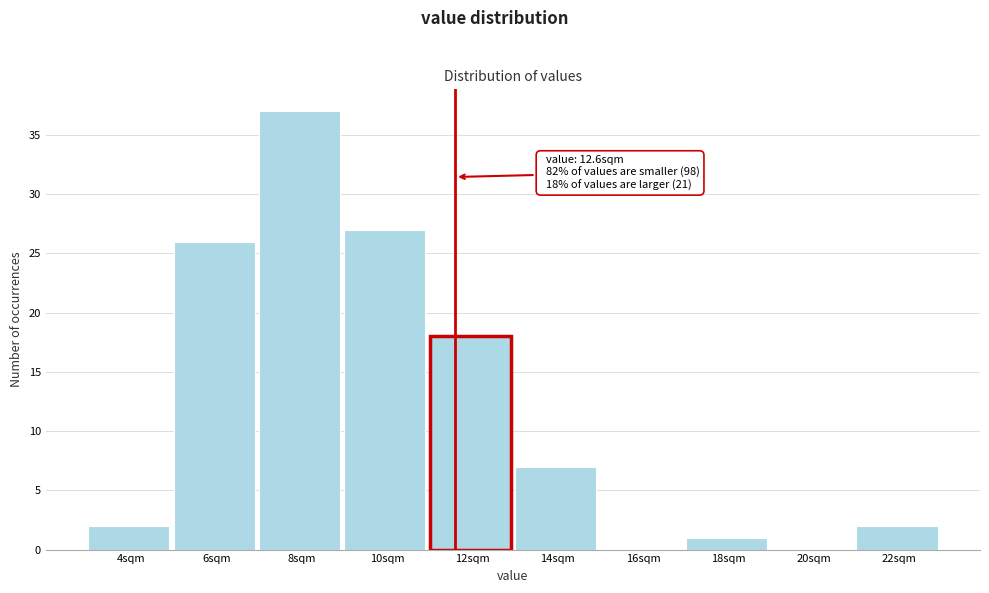

Reading left to right, transcribe all the data shown in this chart.

4sqm=2	6sqm=26	8sqm=37	10sqm=27	12sqm=18	14sqm=7	16sqm=0	18sqm=1	20sqm=0	22sqm=2